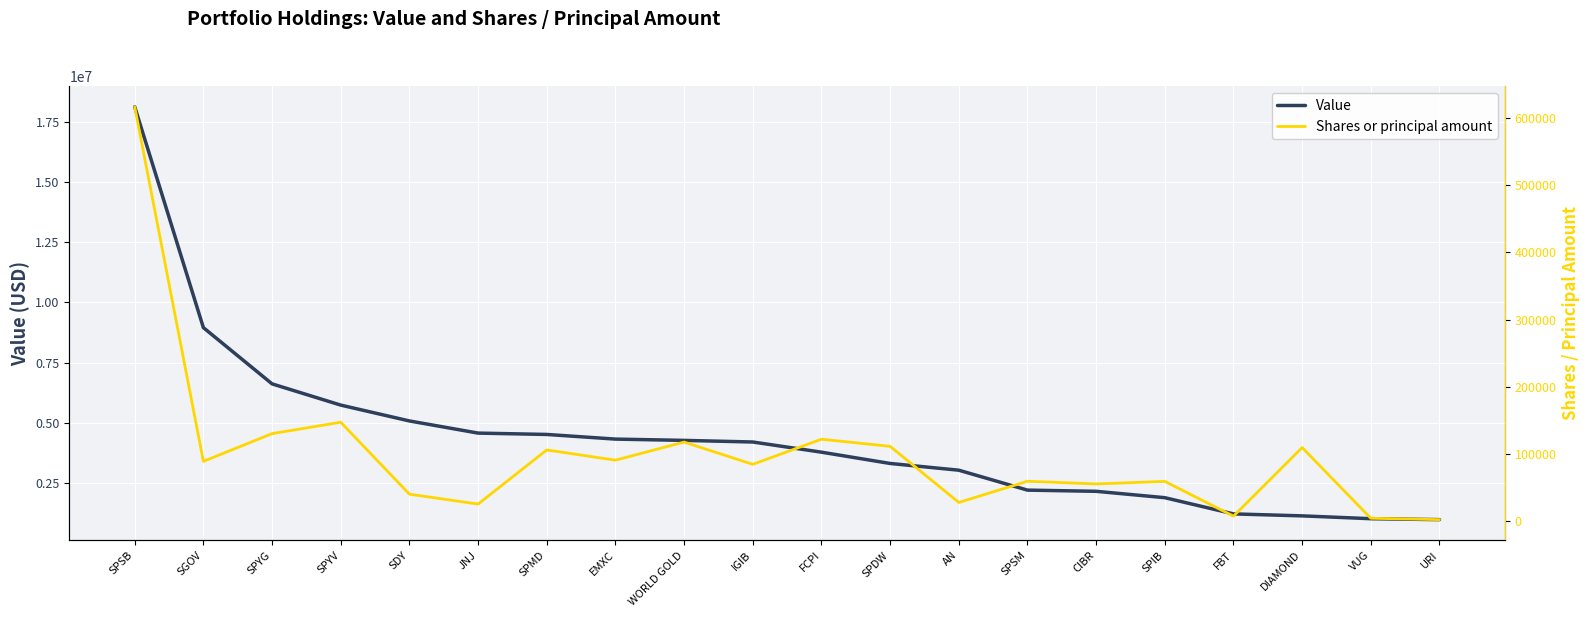

Which series changed the most between CIBR and SPIB?

Value